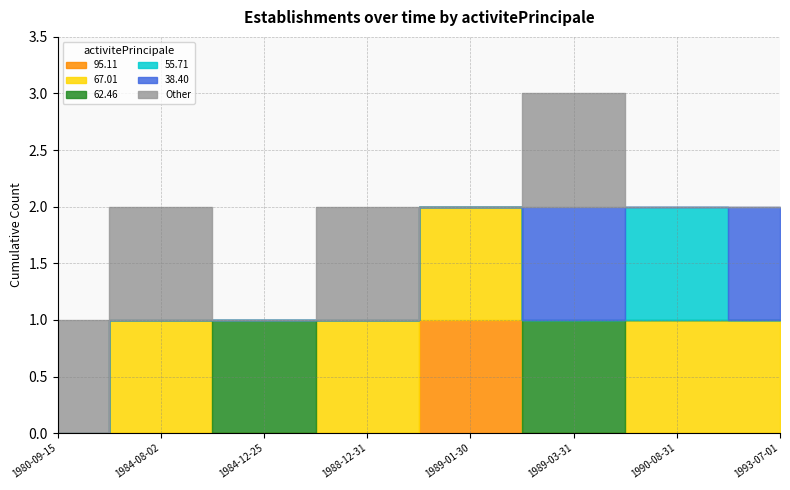

Is this an area chart (filled region under the line)?

No